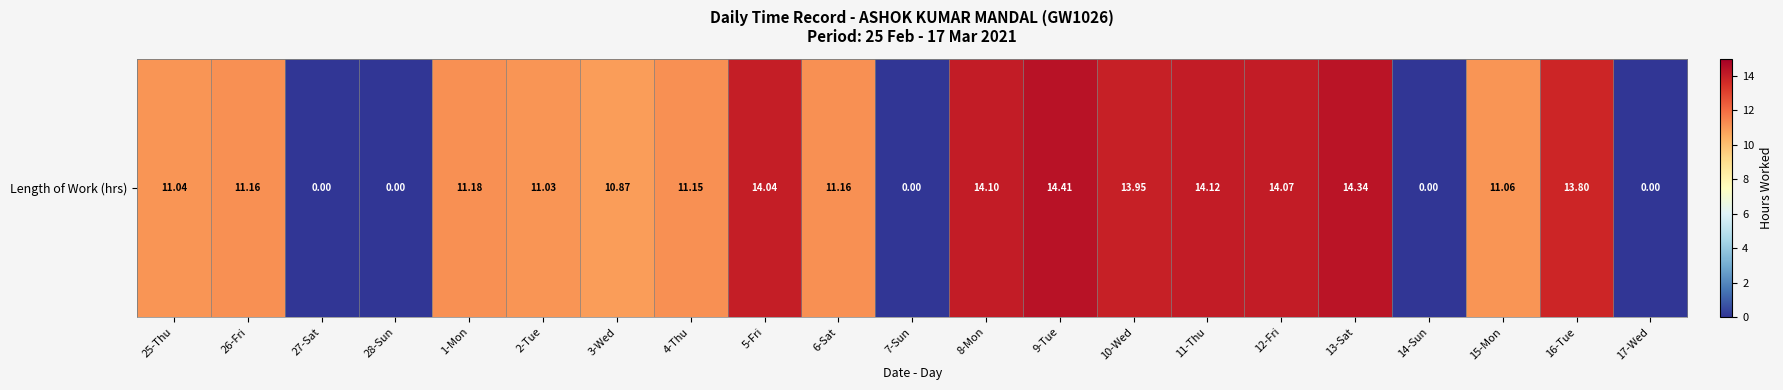

What is the approximate value at 9-Tue?

14.4